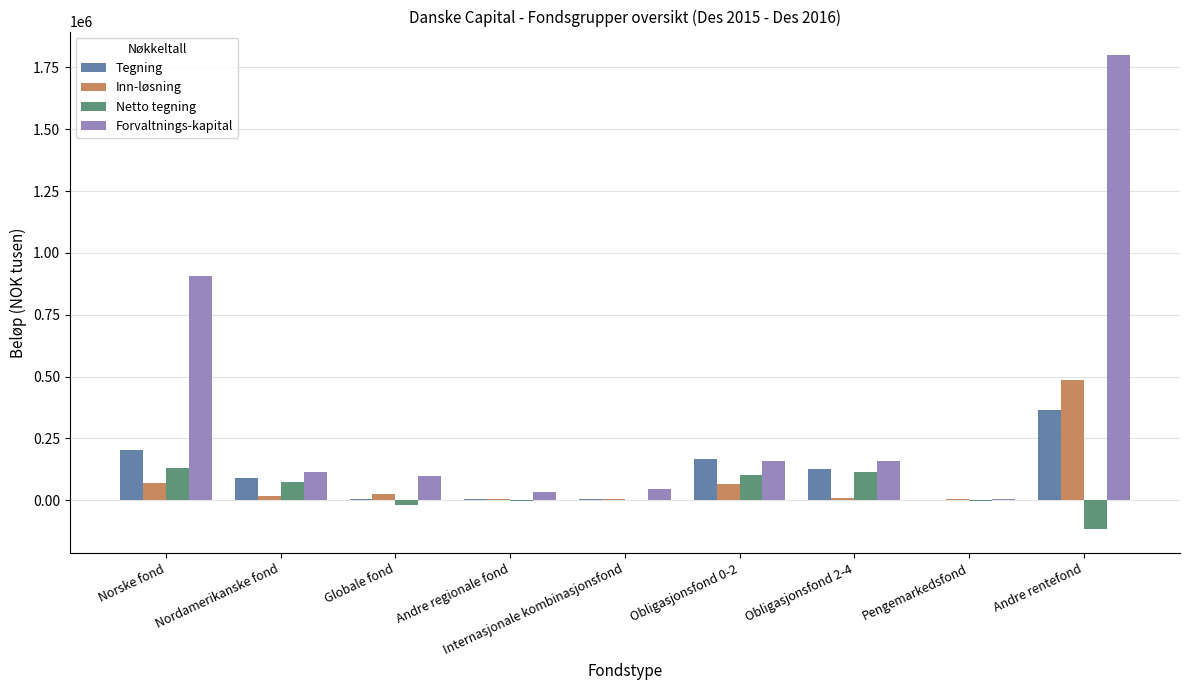

Which series has the largest total across all categories?

Forvaltnings-kapital